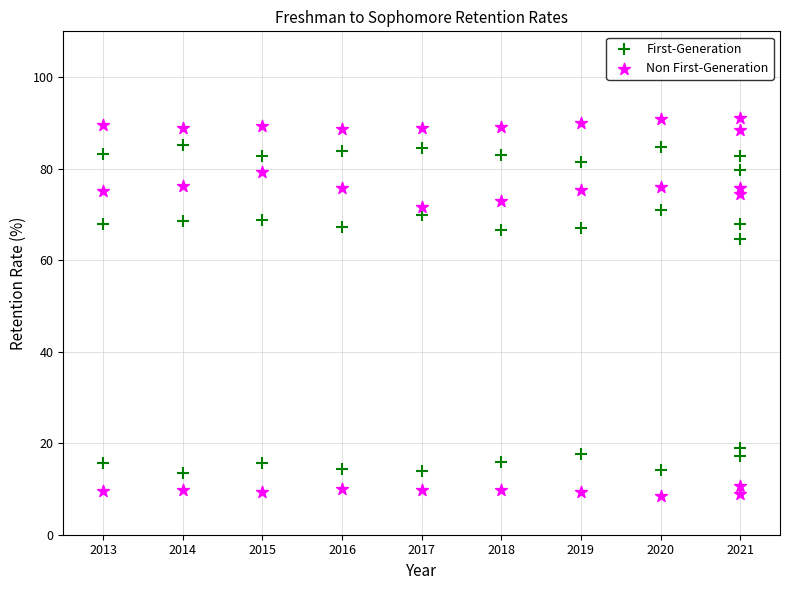

Across all data points, what is the range of X values (max minus min)?

8.0